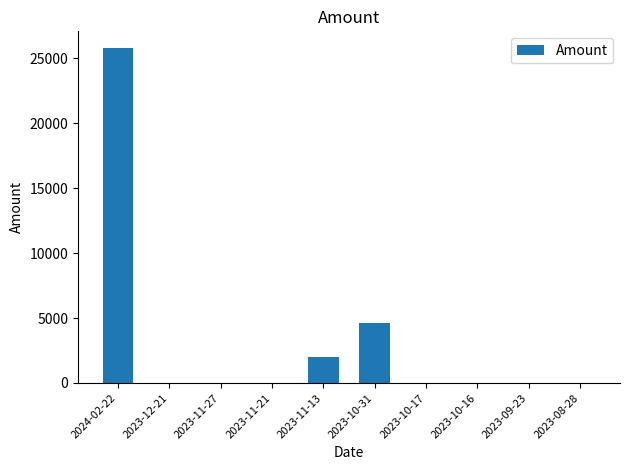

Where is the data nearest to the value 12898?

2023-10-31